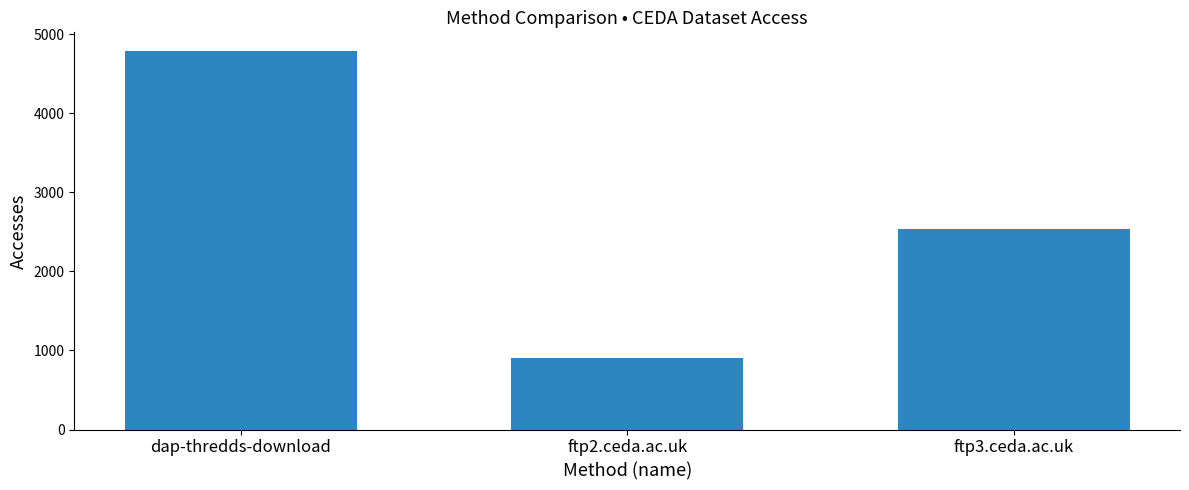

What is the change in value from dap-thredds-download to ftp2.ceda.ac.uk?

-3885